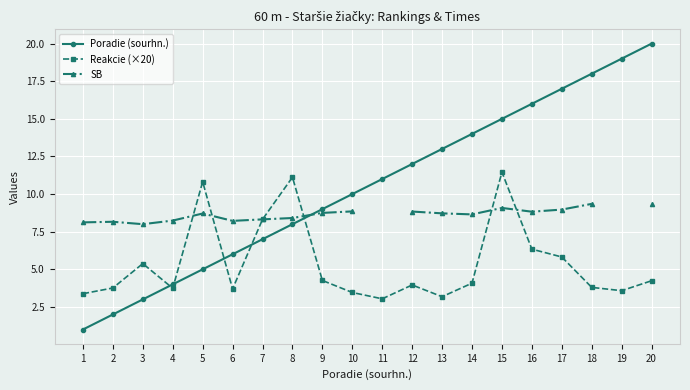

What are all the series names shown in the legend?

Poradie (sourhn.), Reakcie (×20), SB